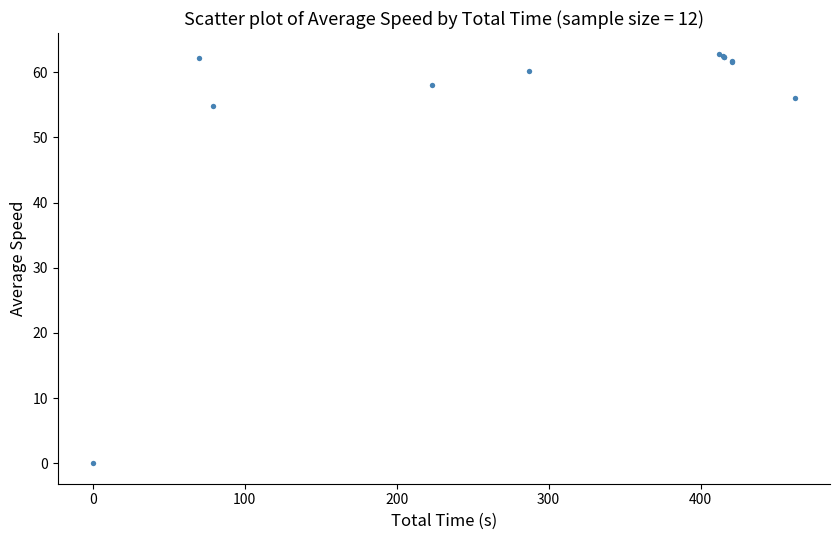

What Y value in the scatter plot is closest to 31?

54.8